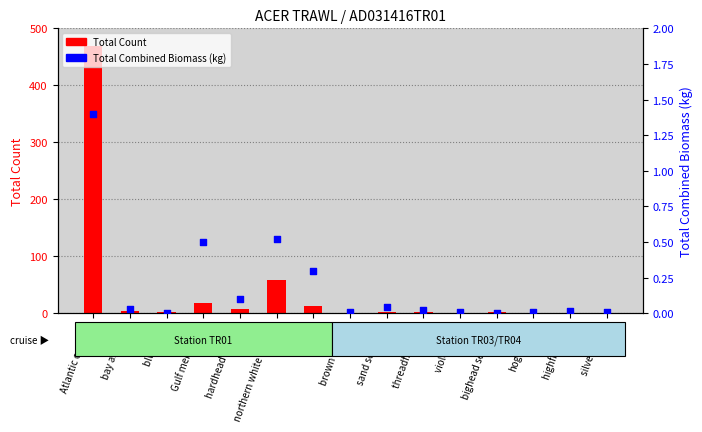

Which series has the largest total across all categories?

Total Count